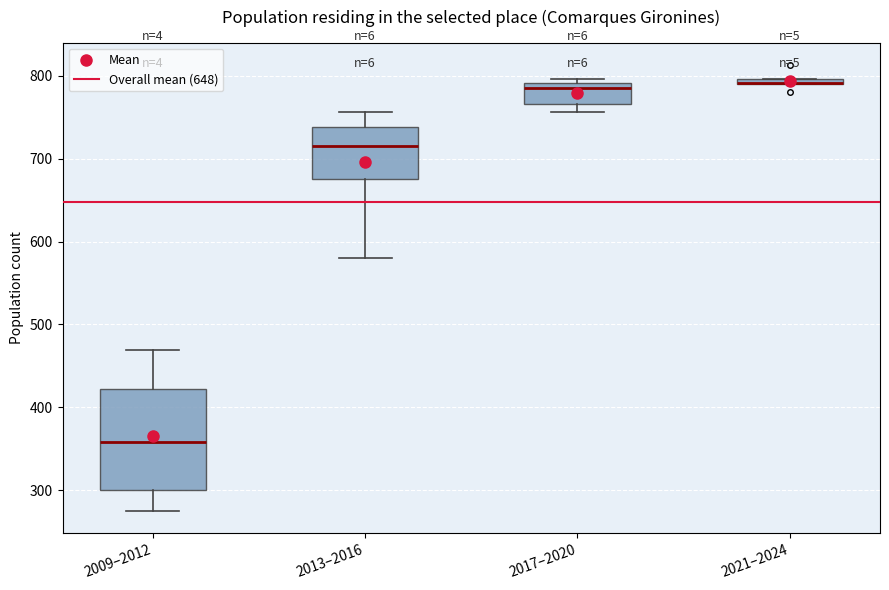

Where is the lower edge of the box for 2009–2012 on the y-axis? The values are not printed on the chart, so give them approximately, as read against the axis.

300